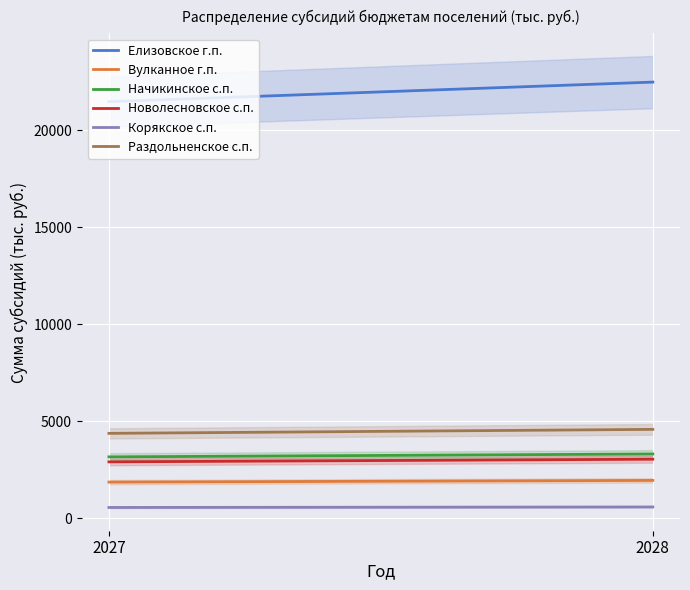

Where does the Раздольненское с.п. series first go above 4580?

2028